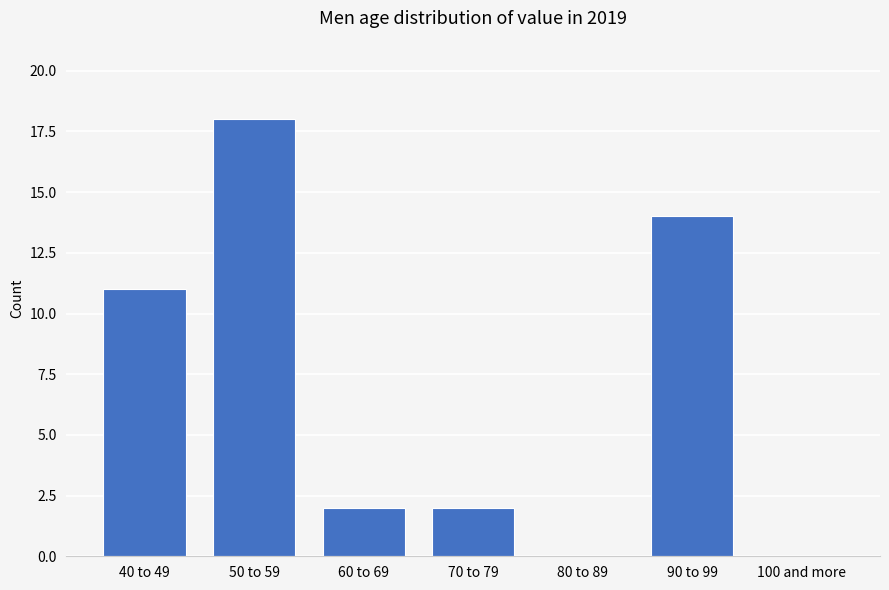

Reading left to right, extract all data points from this chart.

40 to 49=11	50 to 59=18	60 to 69=2	70 to 79=2	80 to 89=0	90 to 99=14	100 and more=0